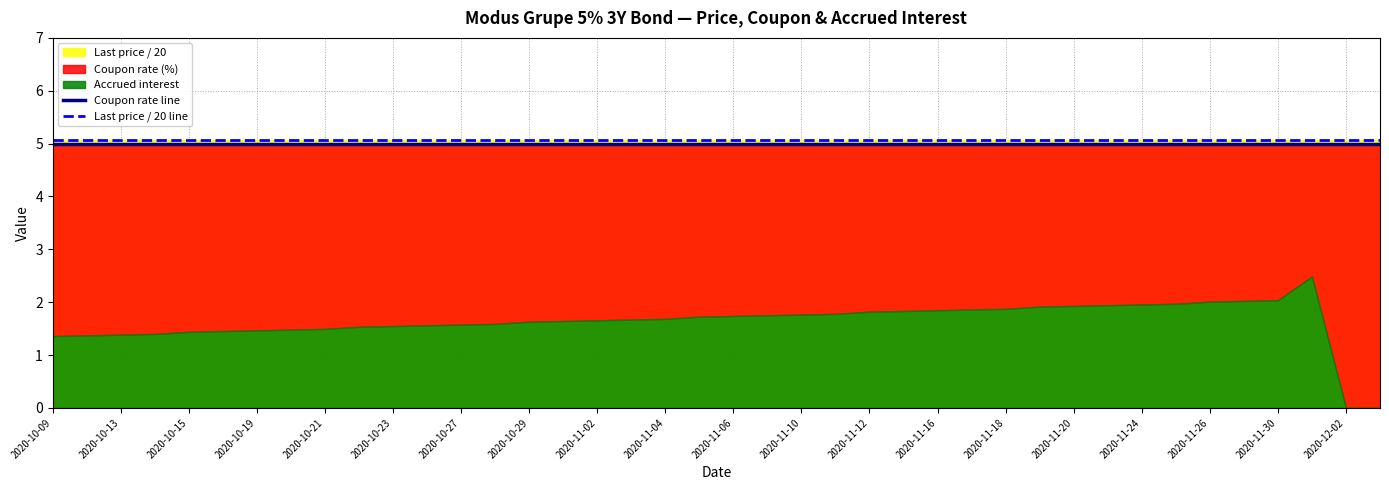

How many lines are shown in the chart?

2